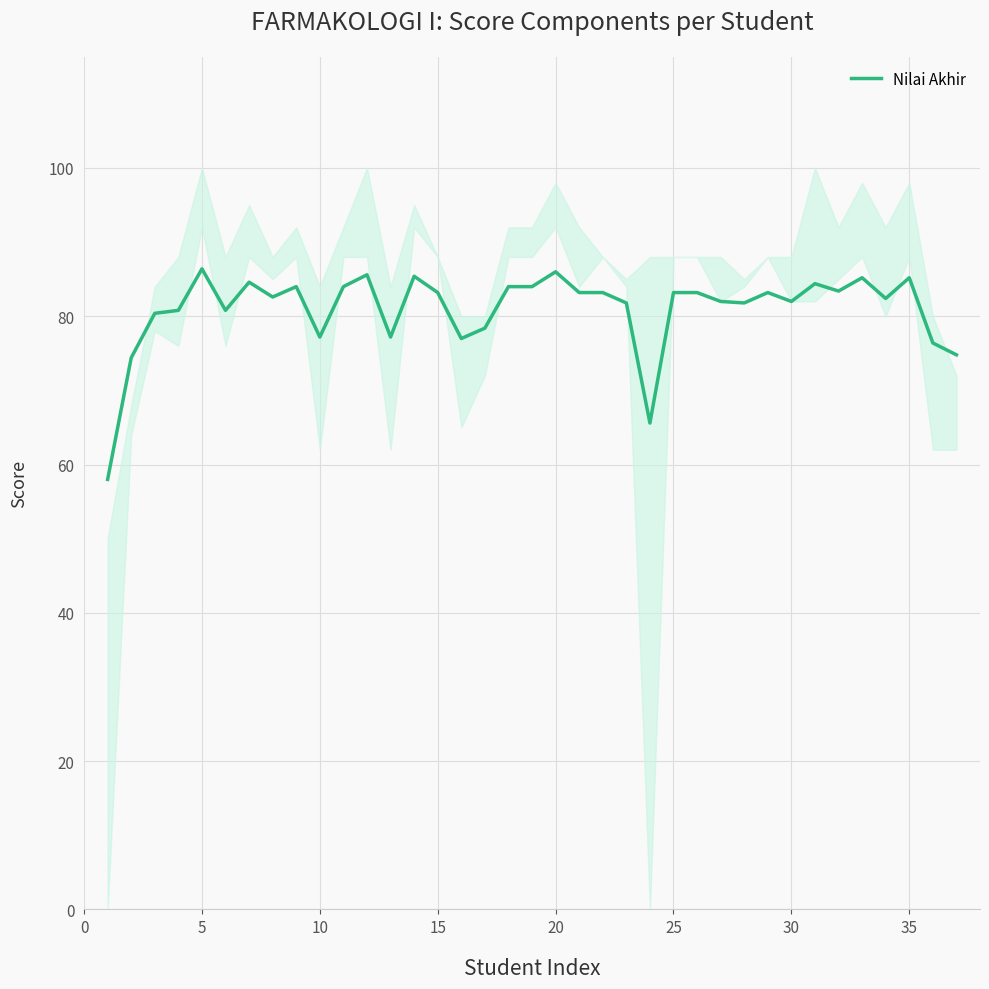

What is the difference between the second highest and minimum values?

28.0